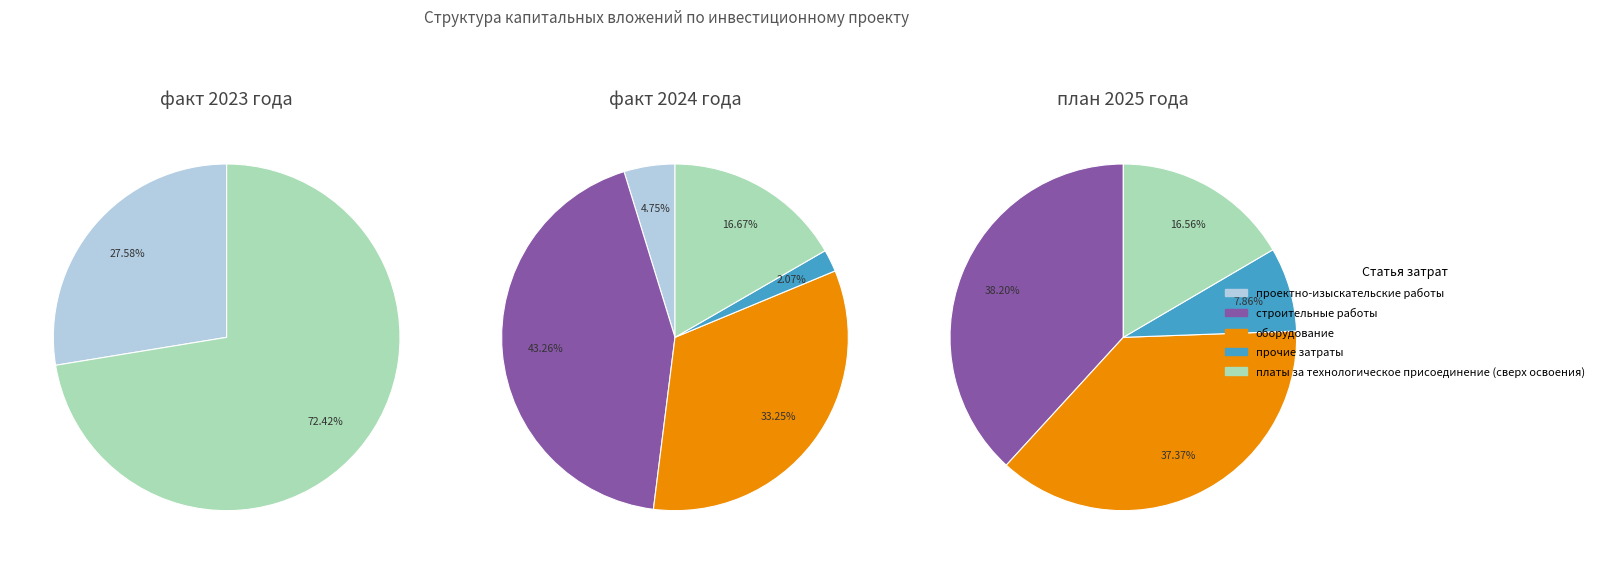

Rank the categories by оборудование value from highest to lowest.

план 2025 года, факт 2024 года, факт 2023 года